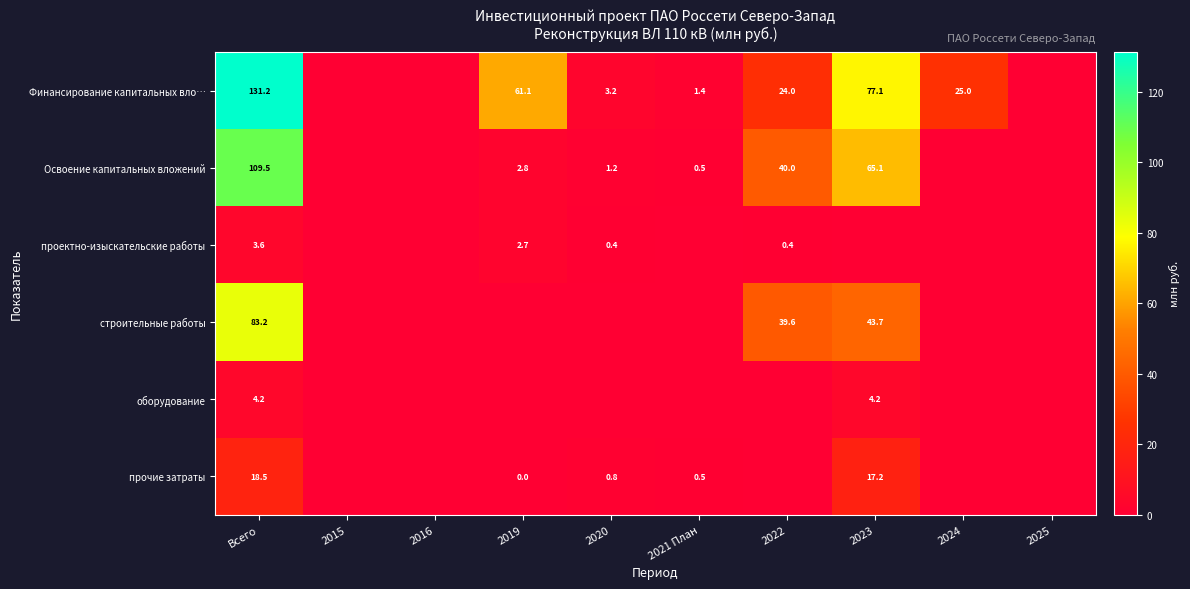

Is it true that проектно-изыскательские работы equals 0.4 at 2020?

True